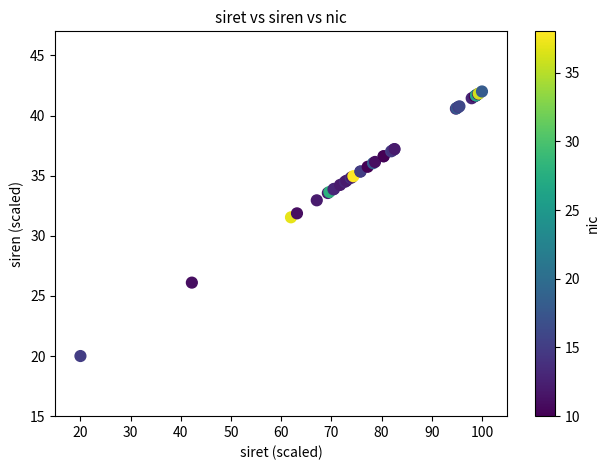

What Y value in the scatter plot is closest to 31?

31.5